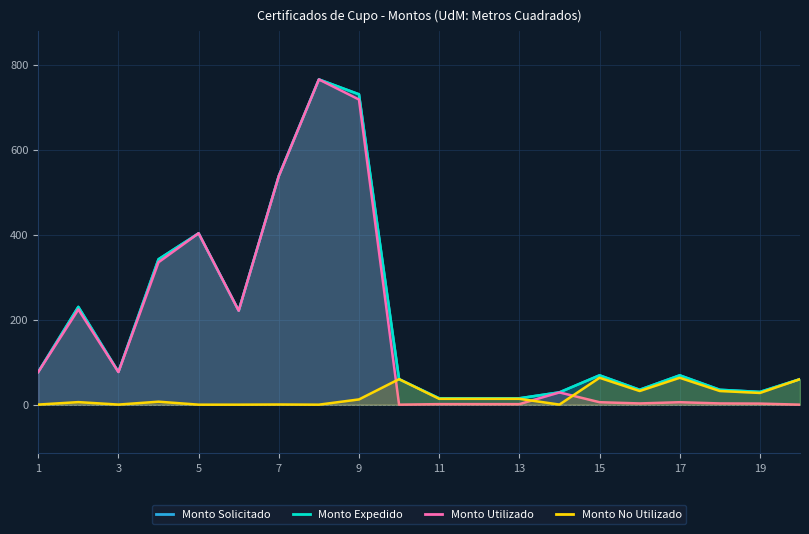

True or false: Monto Expedido has more than 2 interior local peaks.

True